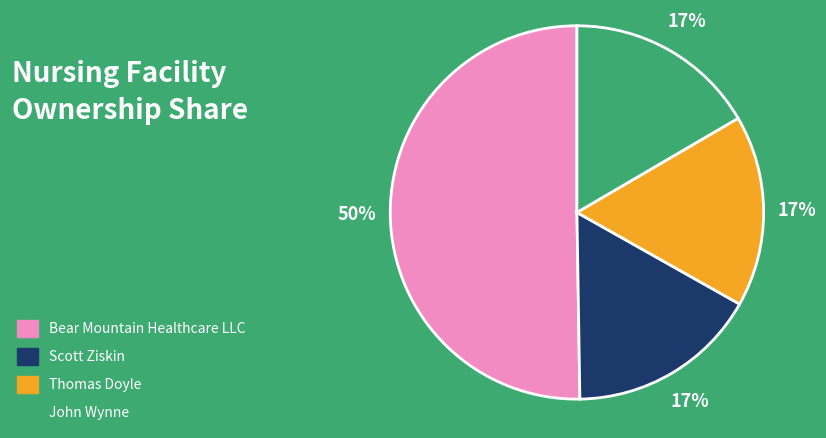

How many segments does this pie chart have?

4